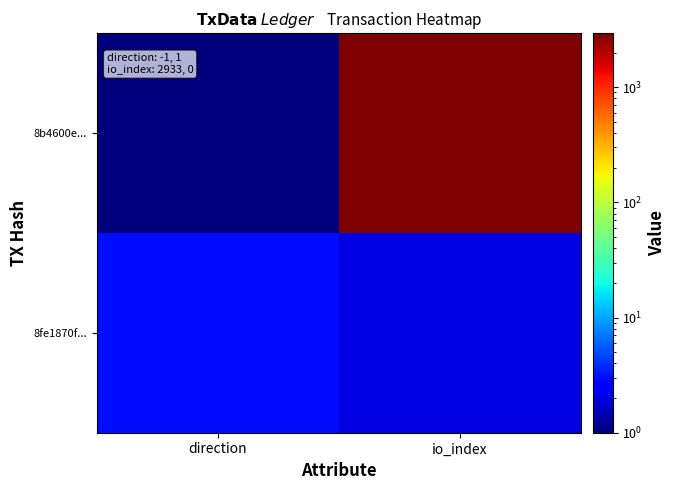

At which category does the chart reach its minimum across all series?

direction